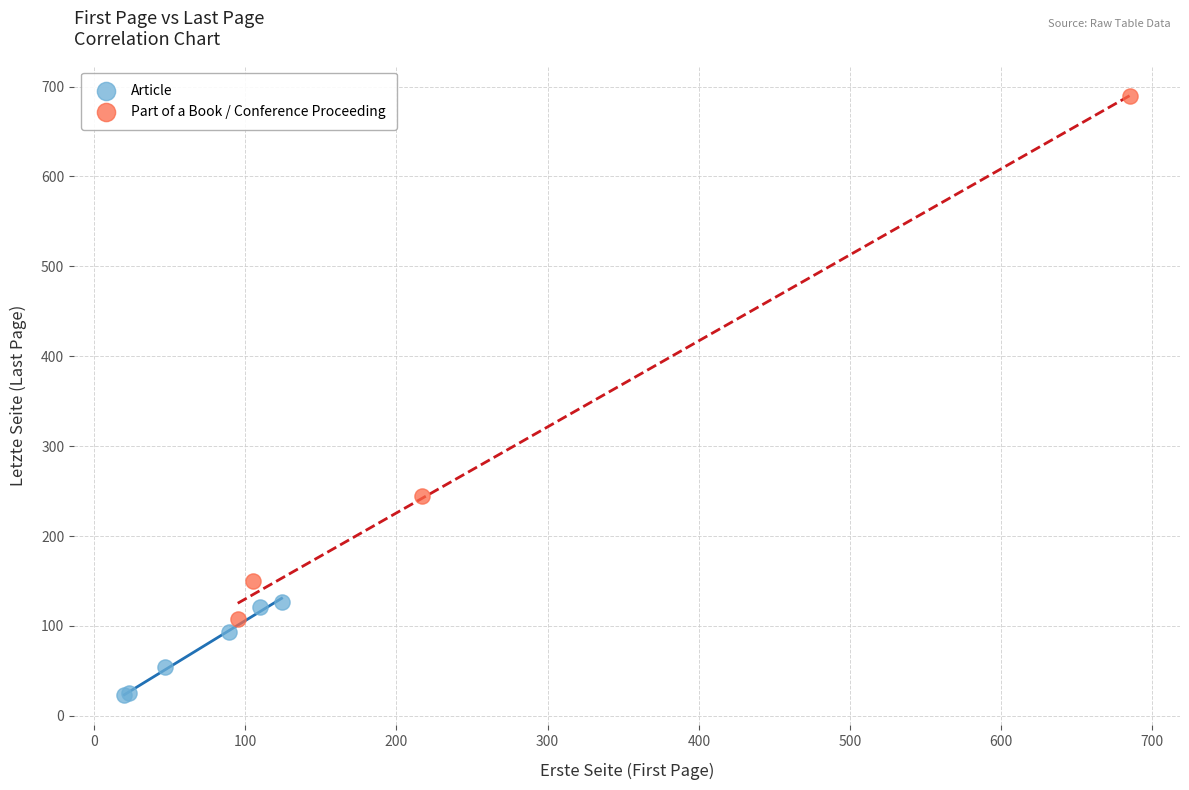

What are all the series names shown in the legend?

Article, Part of a Book / Conference Proceeding